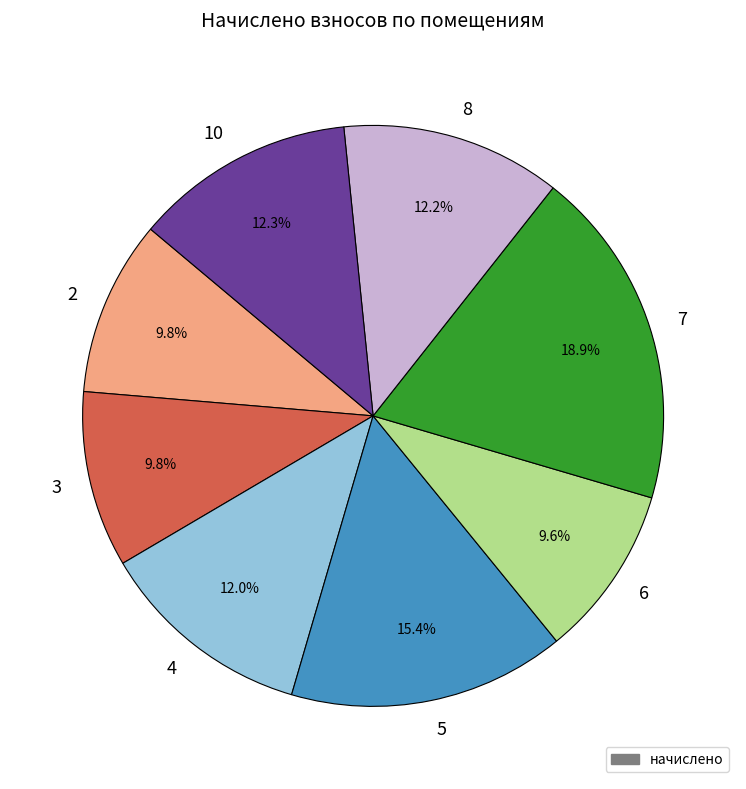

Between 3 and 7, which is larger?

7